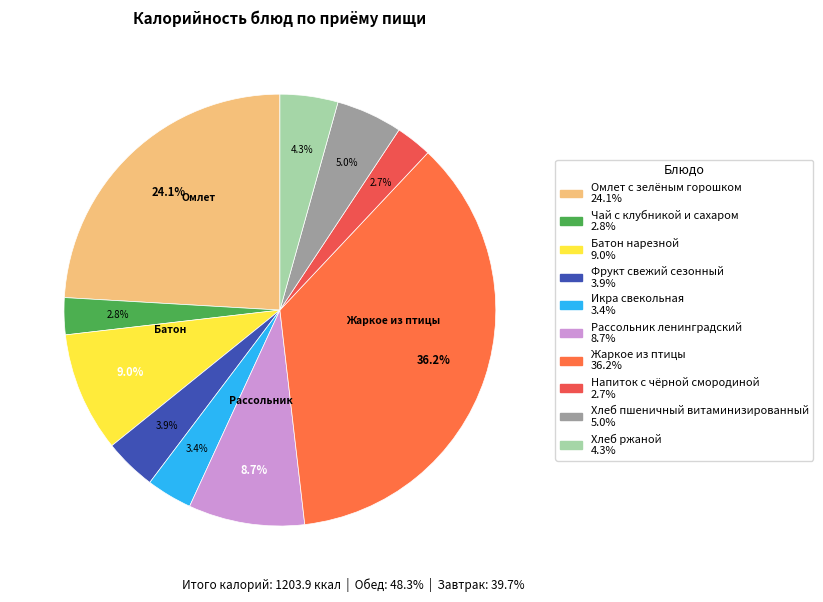

Is there a majority slice in this chart?

No